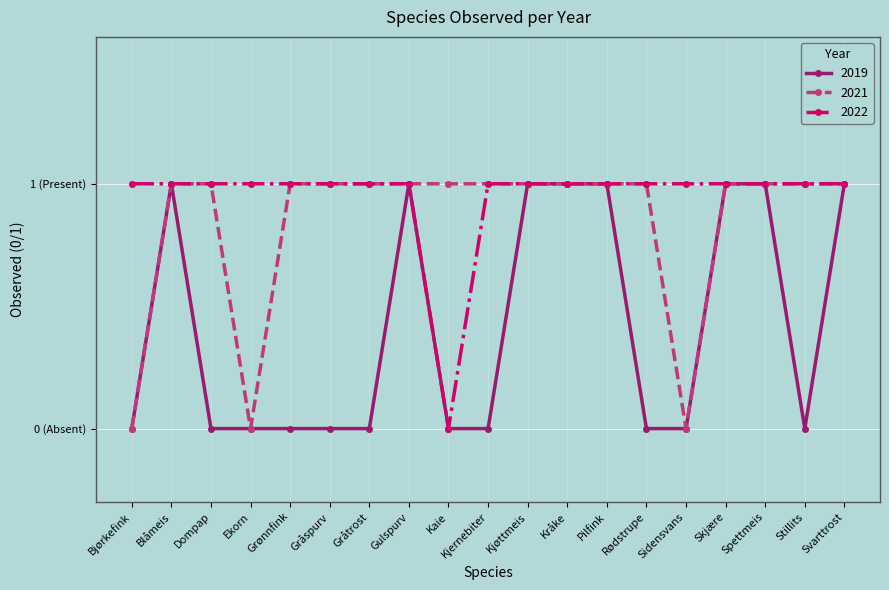

What is the difference between the maximum and minimum values in the 2019 series?

1